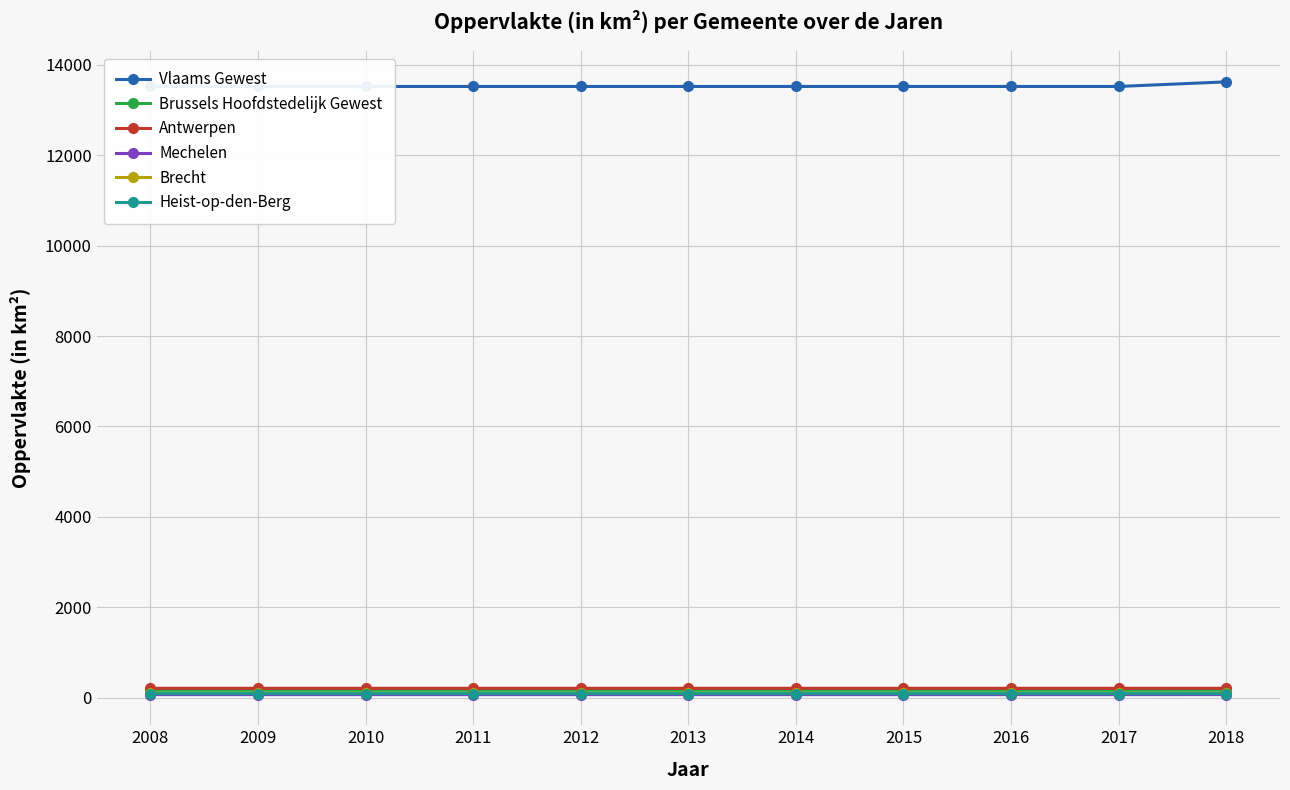

At how many categories does at least one series exceed 3424?

11